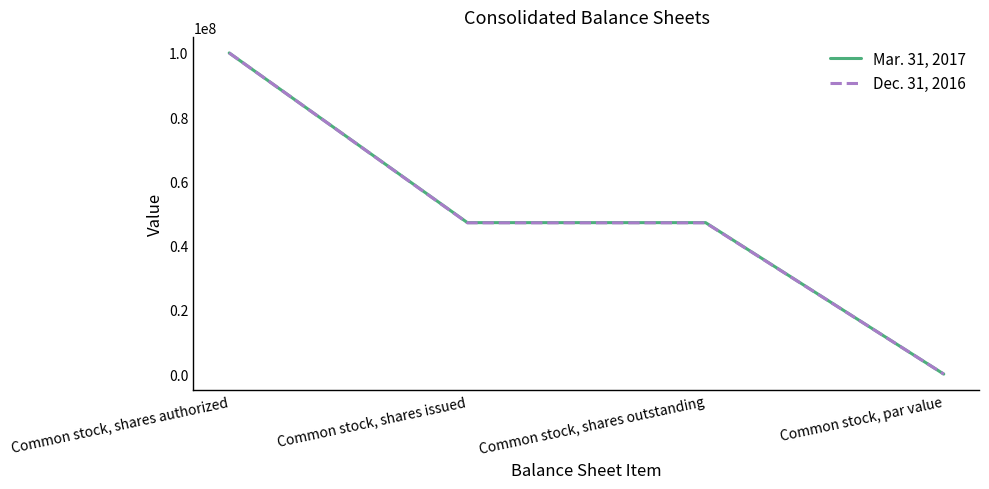

What is the highest value of the Dec. 31, 2016 series?

100000000.0